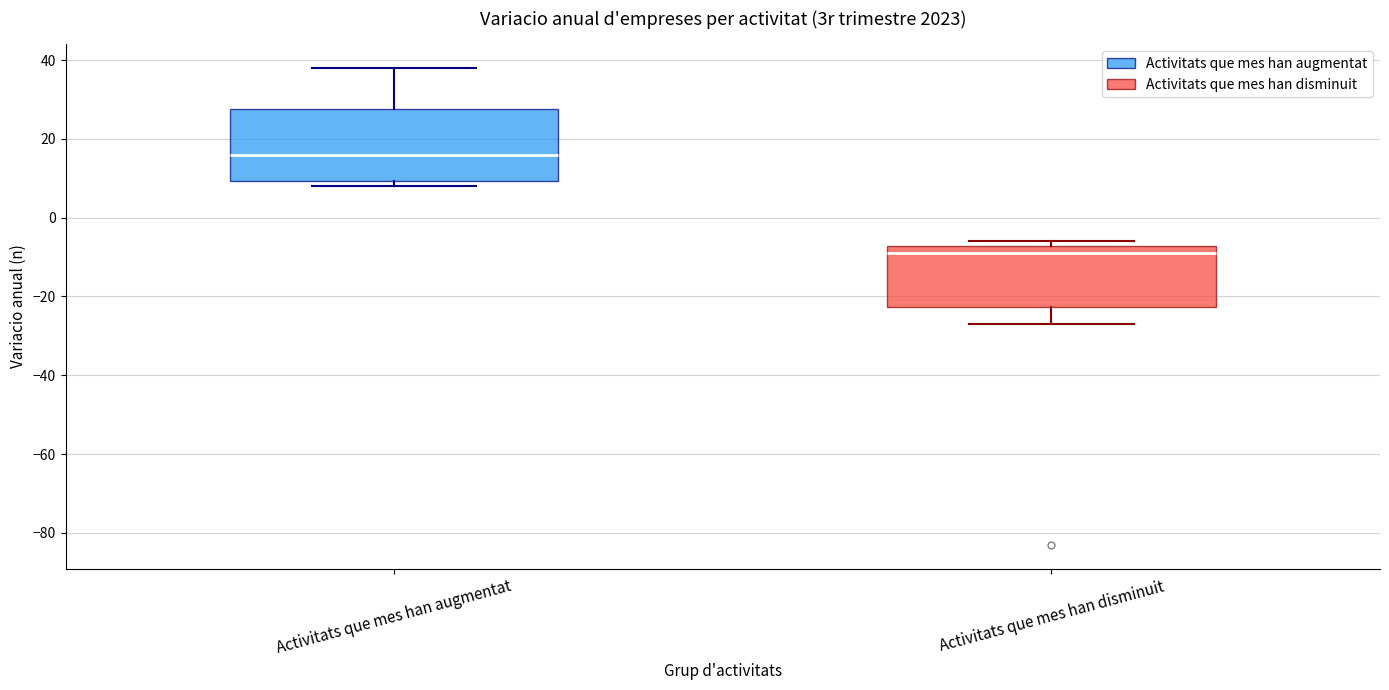

Which box's median line is the highest?

Activitats que mes han augmentat